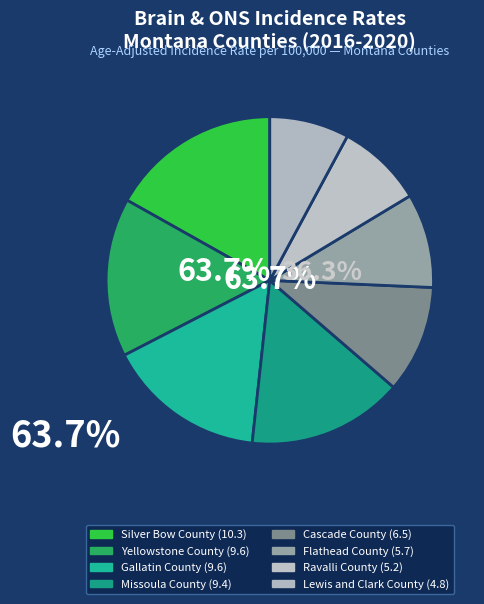

To the nearest percent, what is the difference between the largest and smallest slice percentages?

9%